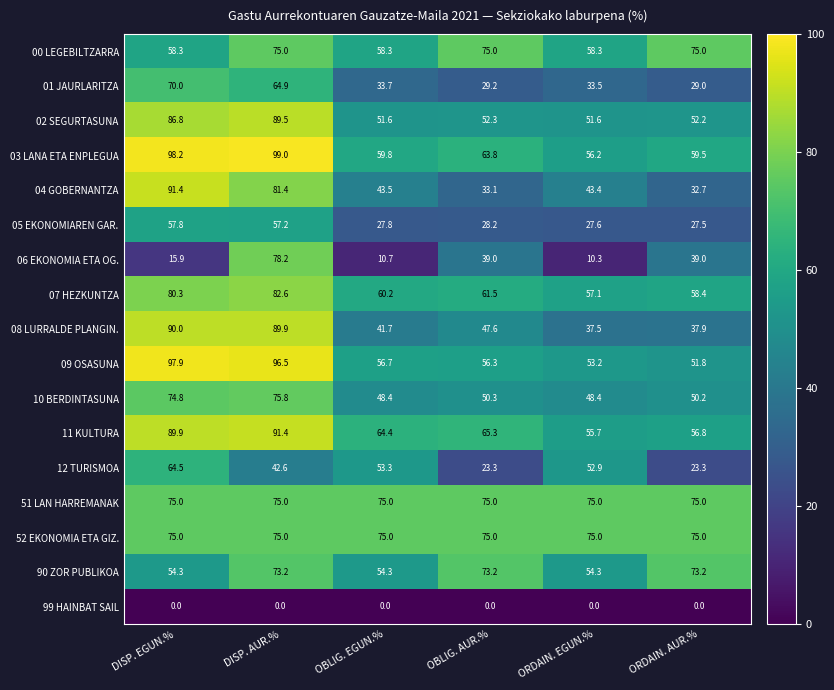

What is the maximum value shown in the chart?

99.0